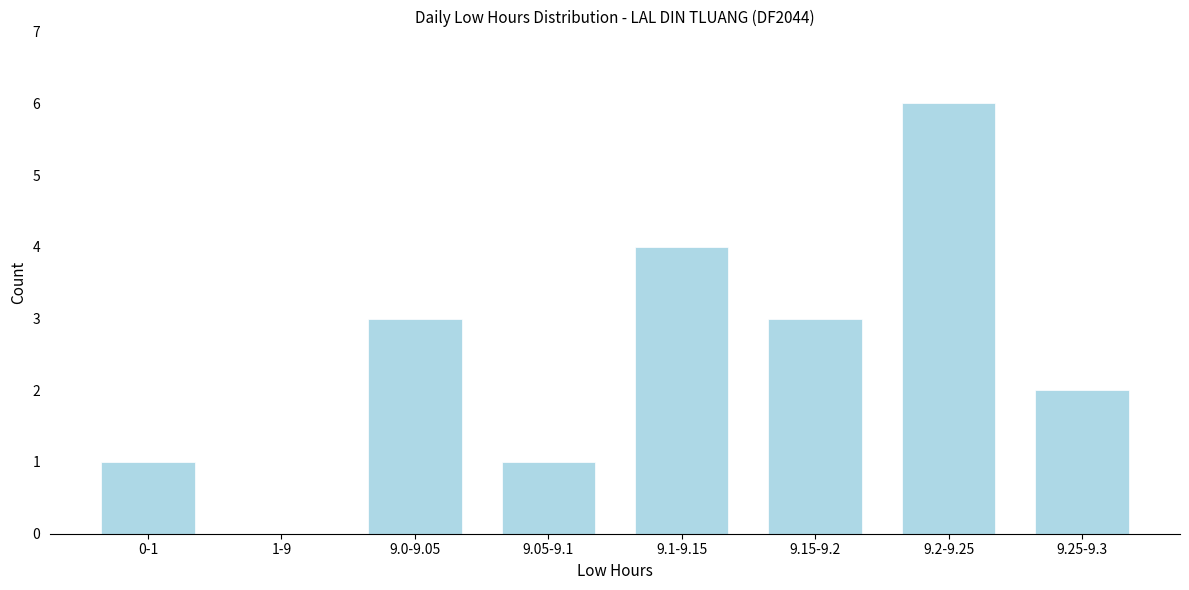

Reading left to right, extract all data points from this chart.

0-1=1	1-9=0	9.0-9.05=3	9.05-9.1=1	9.1-9.15=4	9.15-9.2=3	9.2-9.25=6	9.25-9.3=2